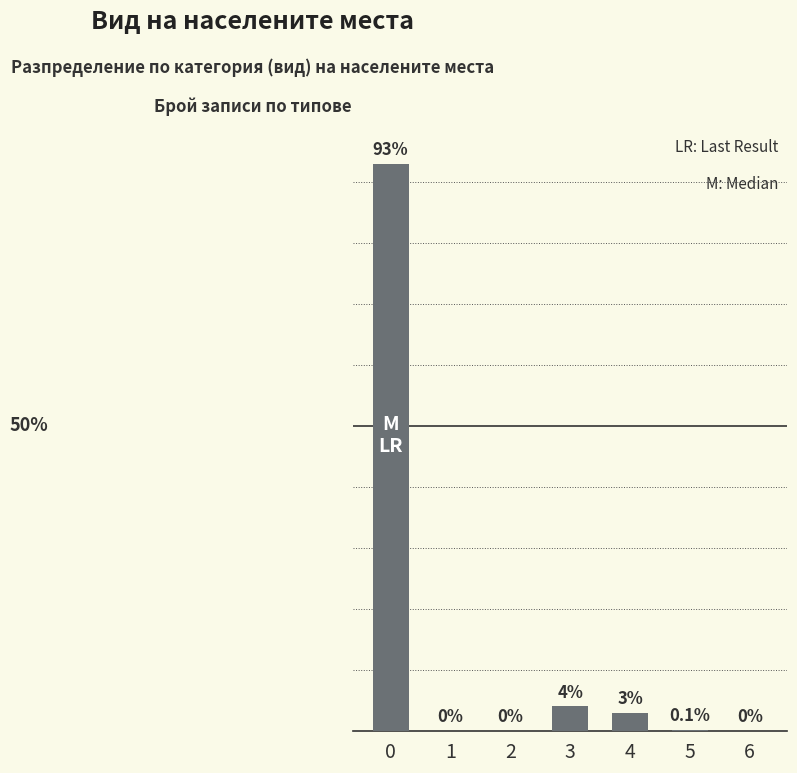

What is the approximate value at 3?

4.0